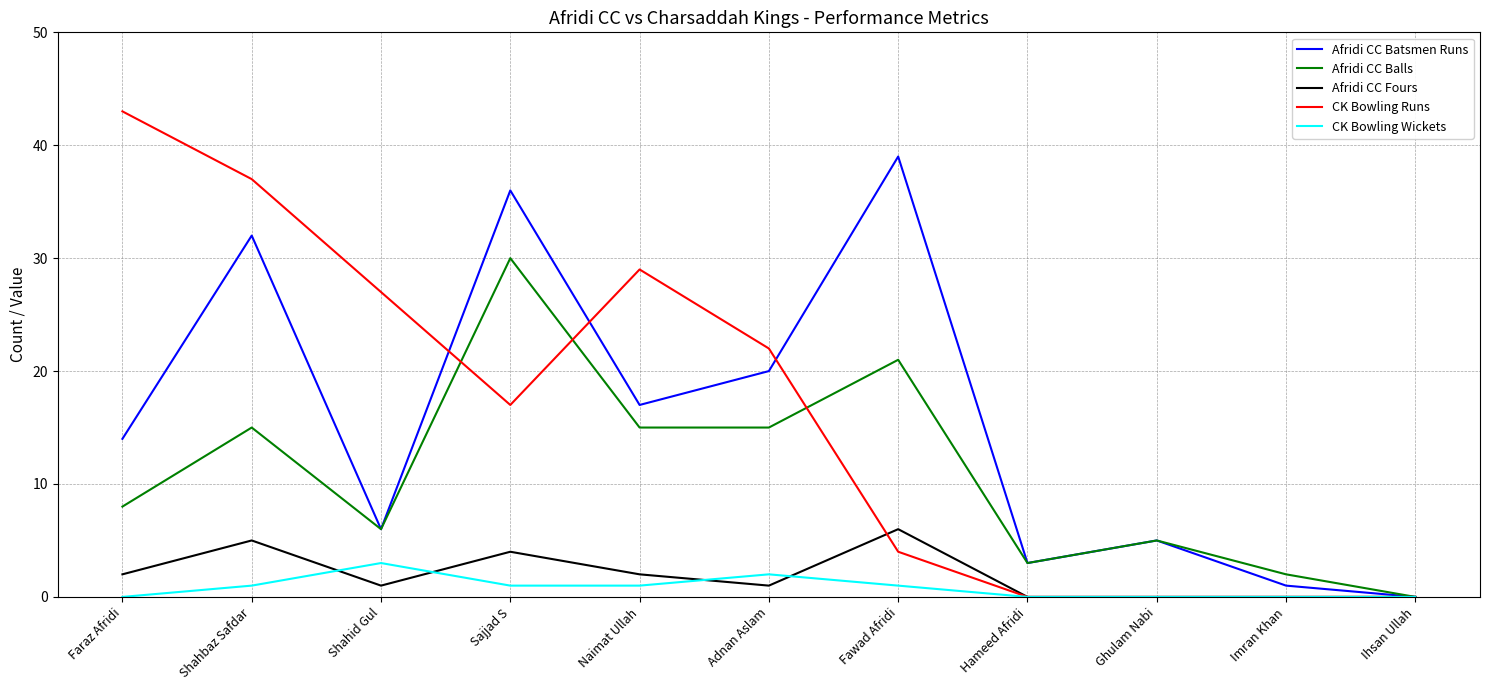

What is the difference between the CK Bowling Wickets values at Shahbaz Safdar and Adnan Aslam?

1